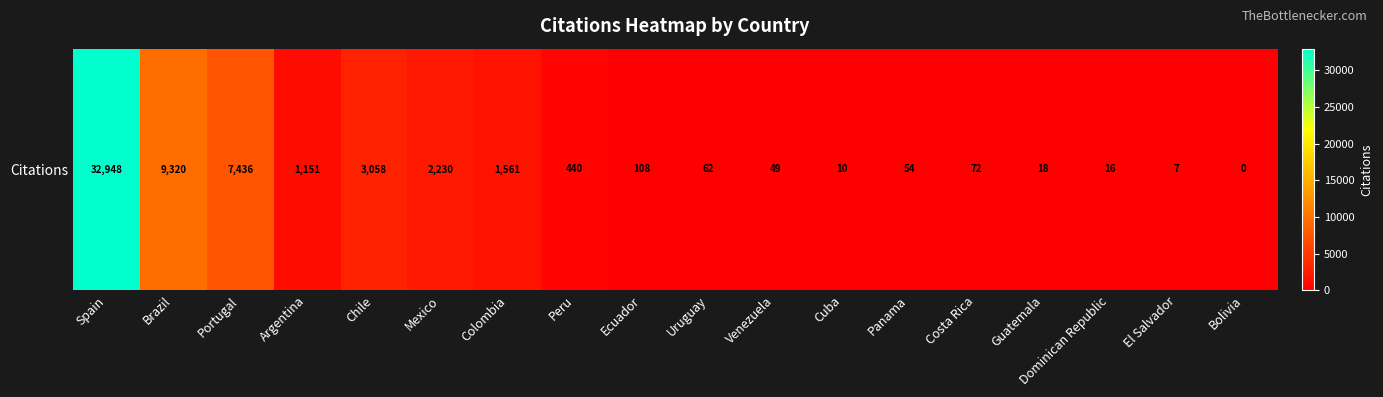

Reading left to right, list all the values displayed in this chart.

32948	9320	7436	1151	3058	2230	1561	440	108	62	49	10	54	72	18	16	7	0